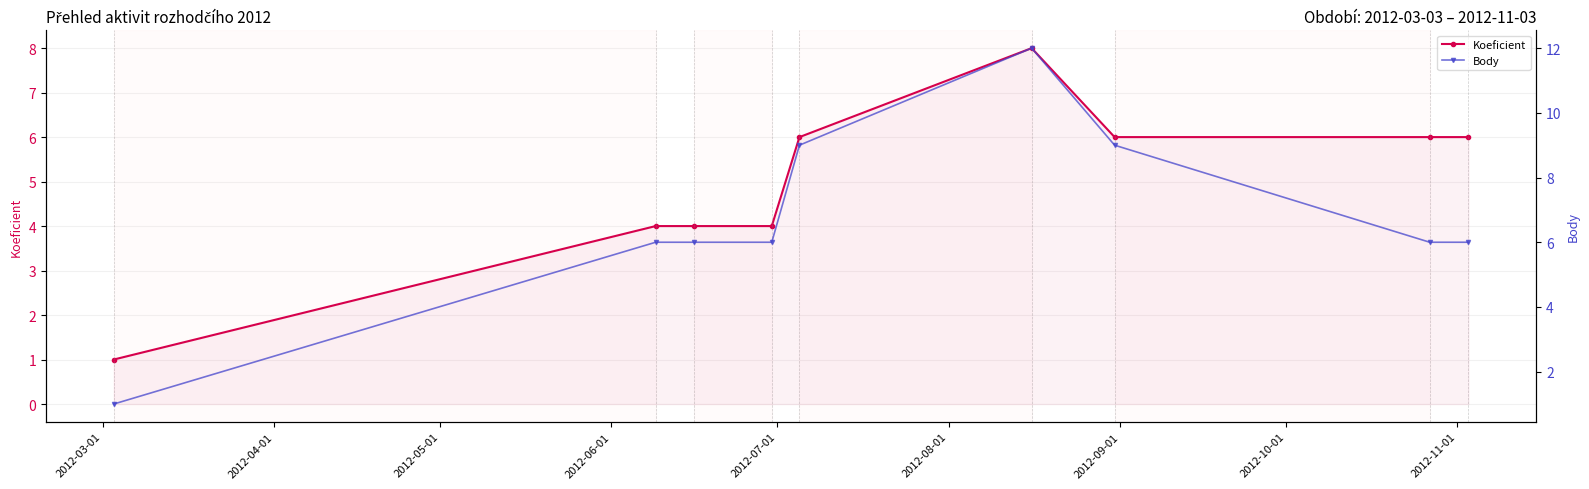

True or false: Koeficient has more than 0 points higher than both neighbors.

True